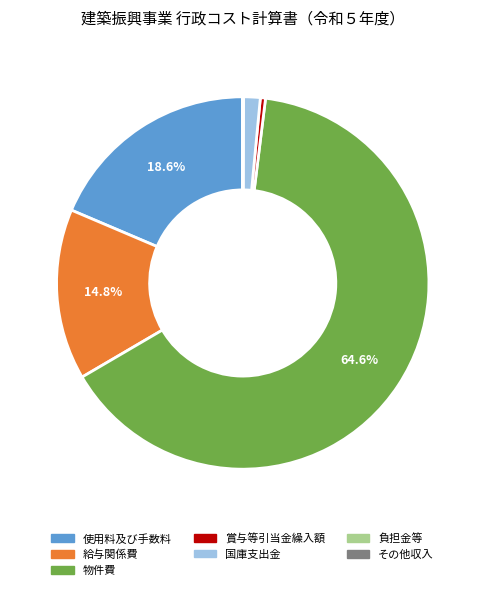

Is there any slice that represents more than half of the pie?

Yes